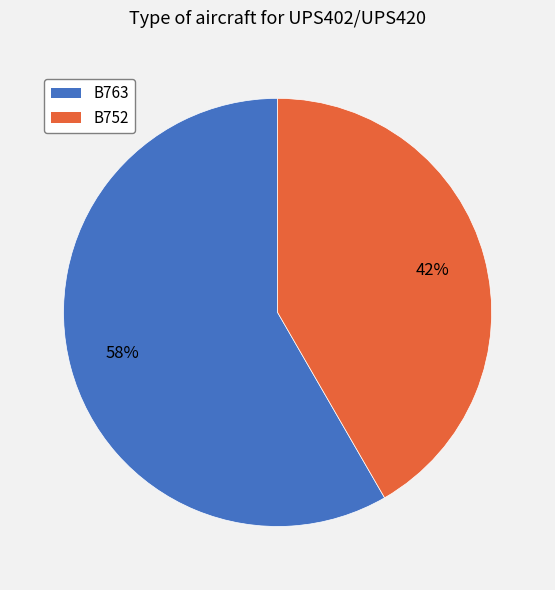

To the nearest percent, what portion does B752 represent?

42%